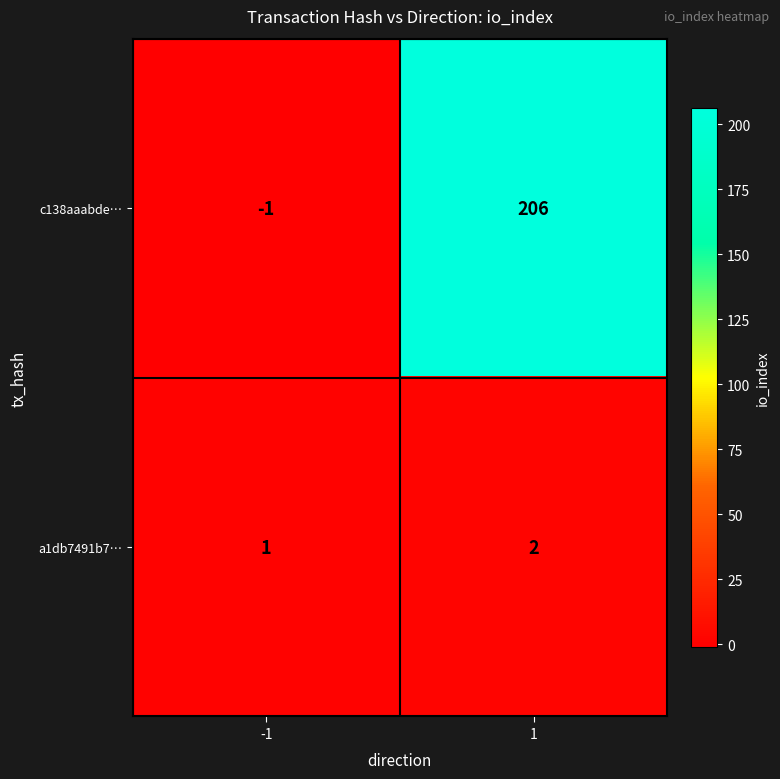

List the series in order of their overall mean, highest first.

c138aaabde…, a1db7491b7…